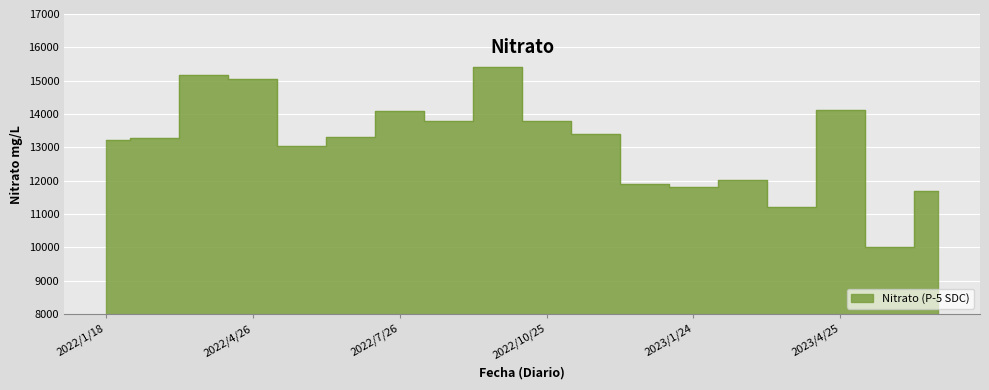

Rank the categories by value from highest to lowest.

2022/9/27, 2022/3/22, 2022/4/26, 2023/4/25, 2022/7/26, 2022/8/23, 2022/10/25, 2022/11/22, 2022/6/21, 2022/2/23, 2022/1/18, 2022/5/24, 2023/2/22, 2022/12/20, 2023/1/24, 2023/6/28, 2023/3/28, 2023/5/24